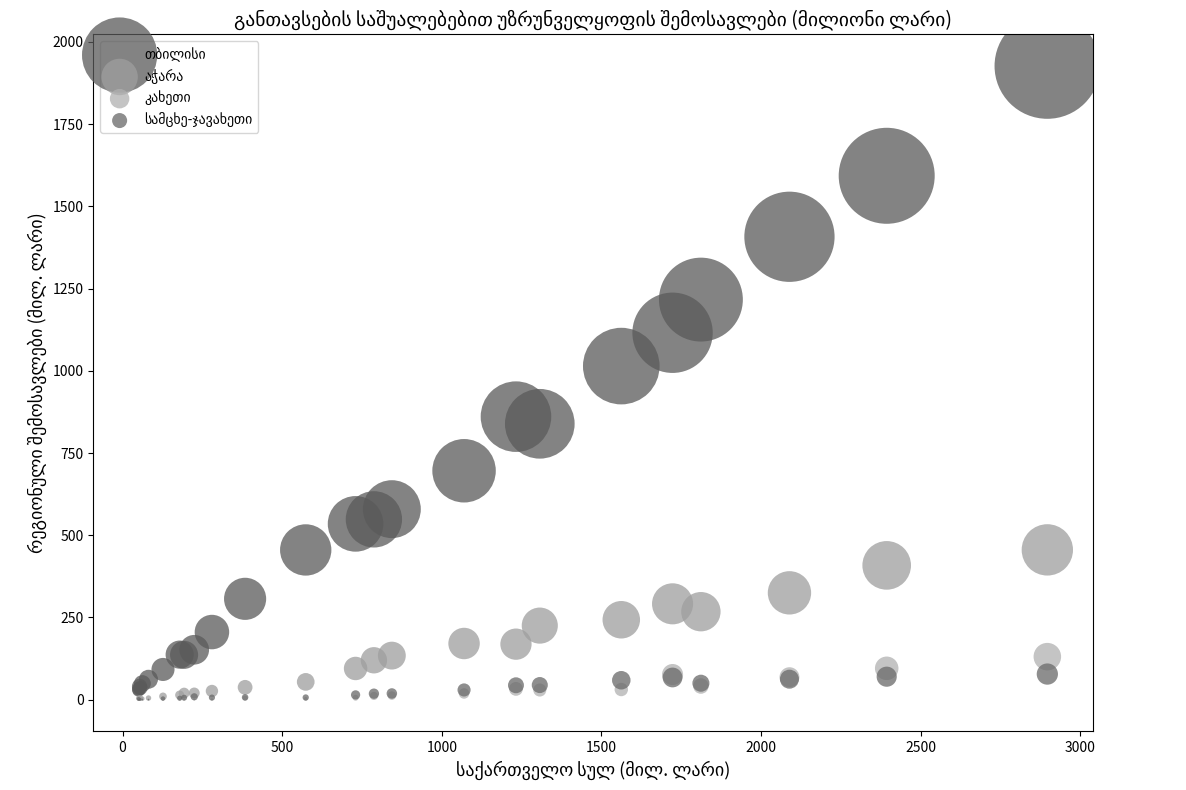

Across all series, what Y value is closest to 963?

1014.2